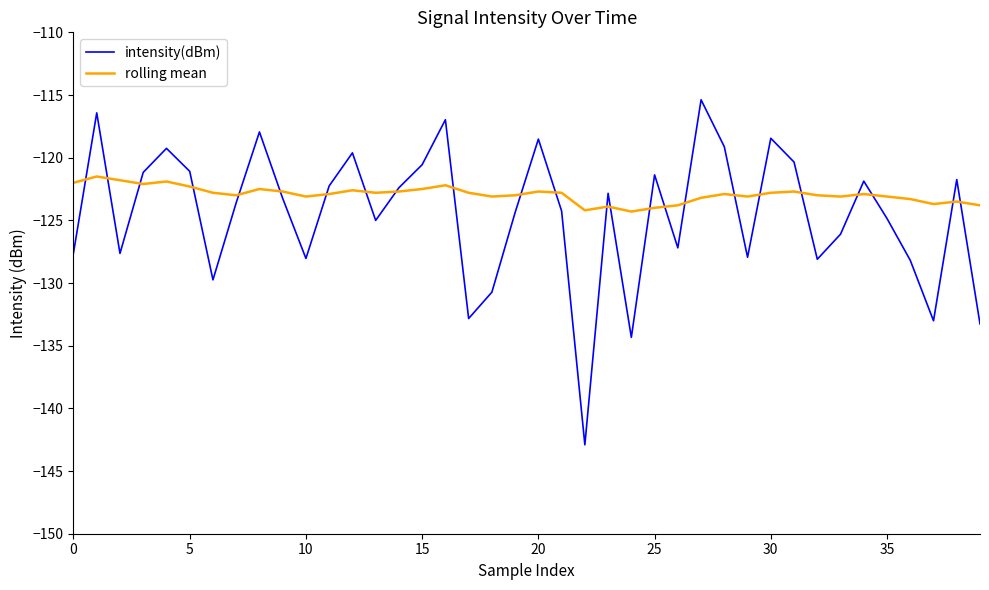

What is the maximum value shown in the chart?

-115.4